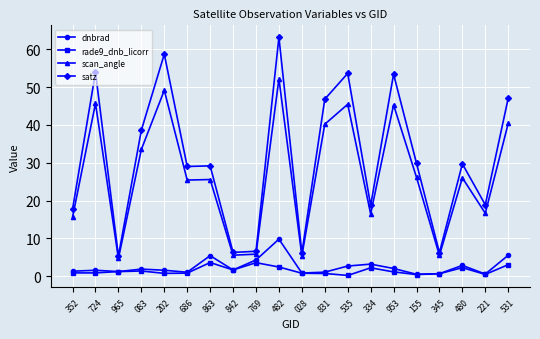

Is the value of rade9_dnb_licorr at 352 greater than the value of satz at 202?

No